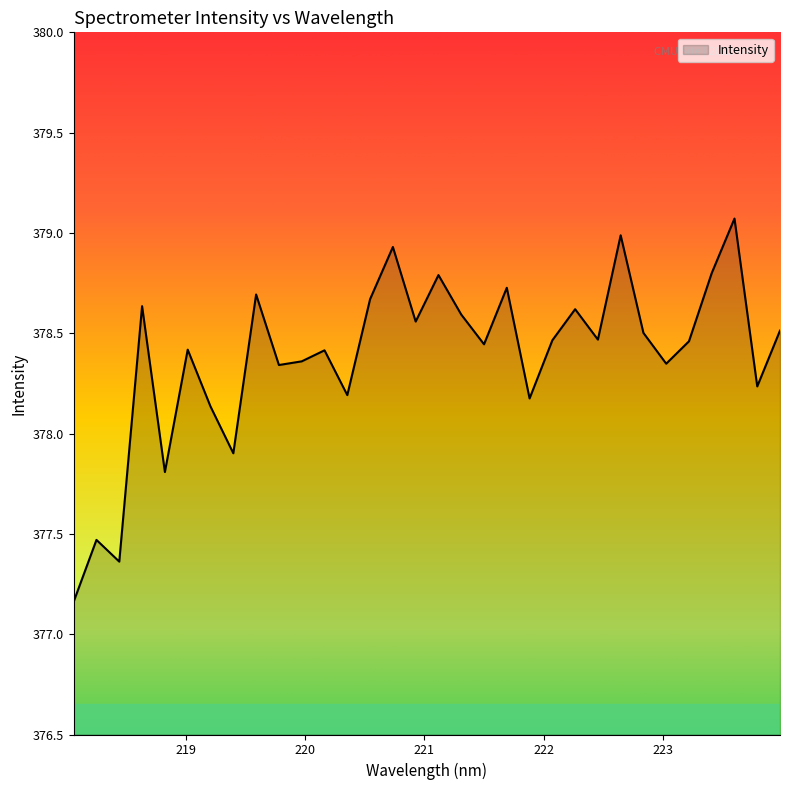

Where is the first local maximum?

218.2508